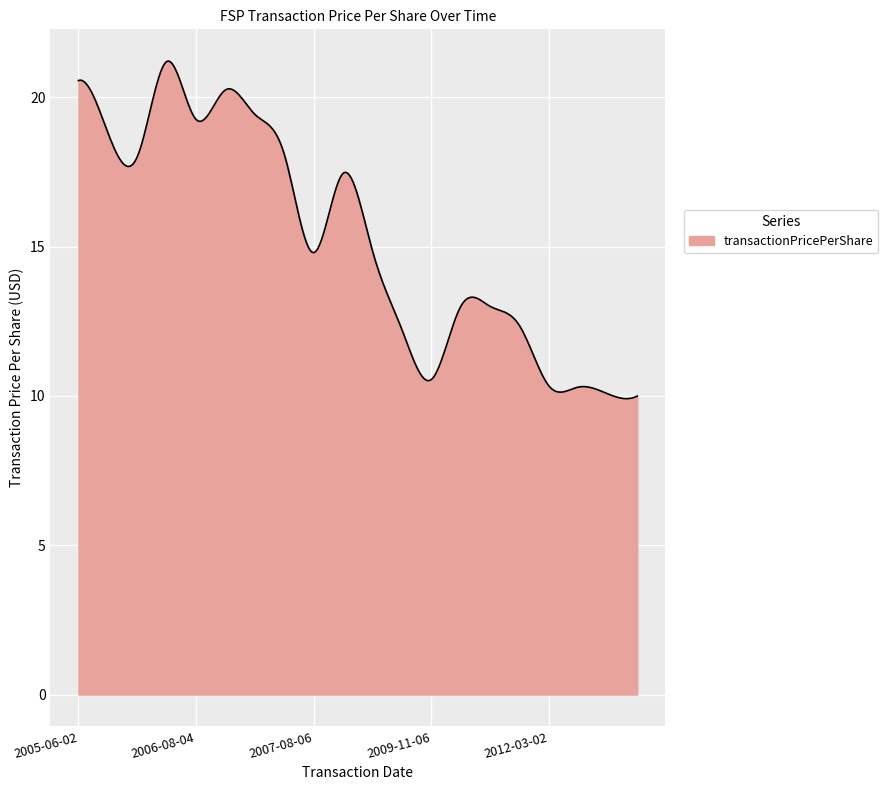

What is the greatest value displayed?

21.2